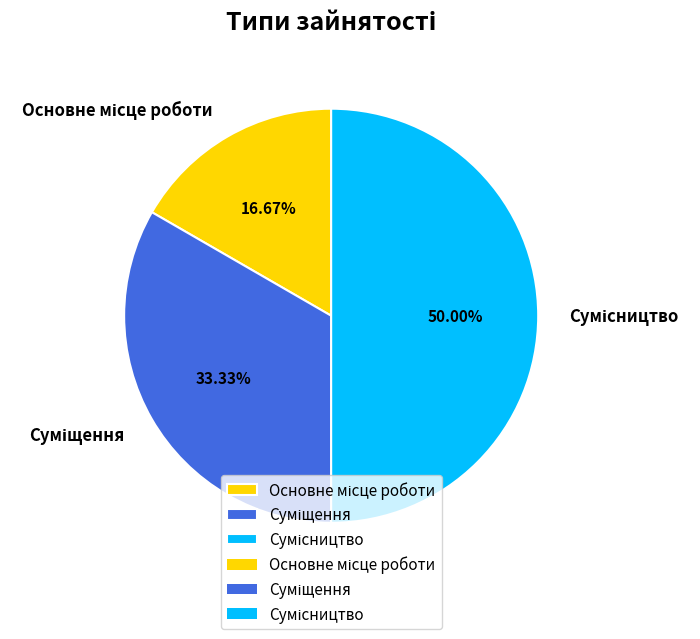

Is there a majority slice in this chart?

No